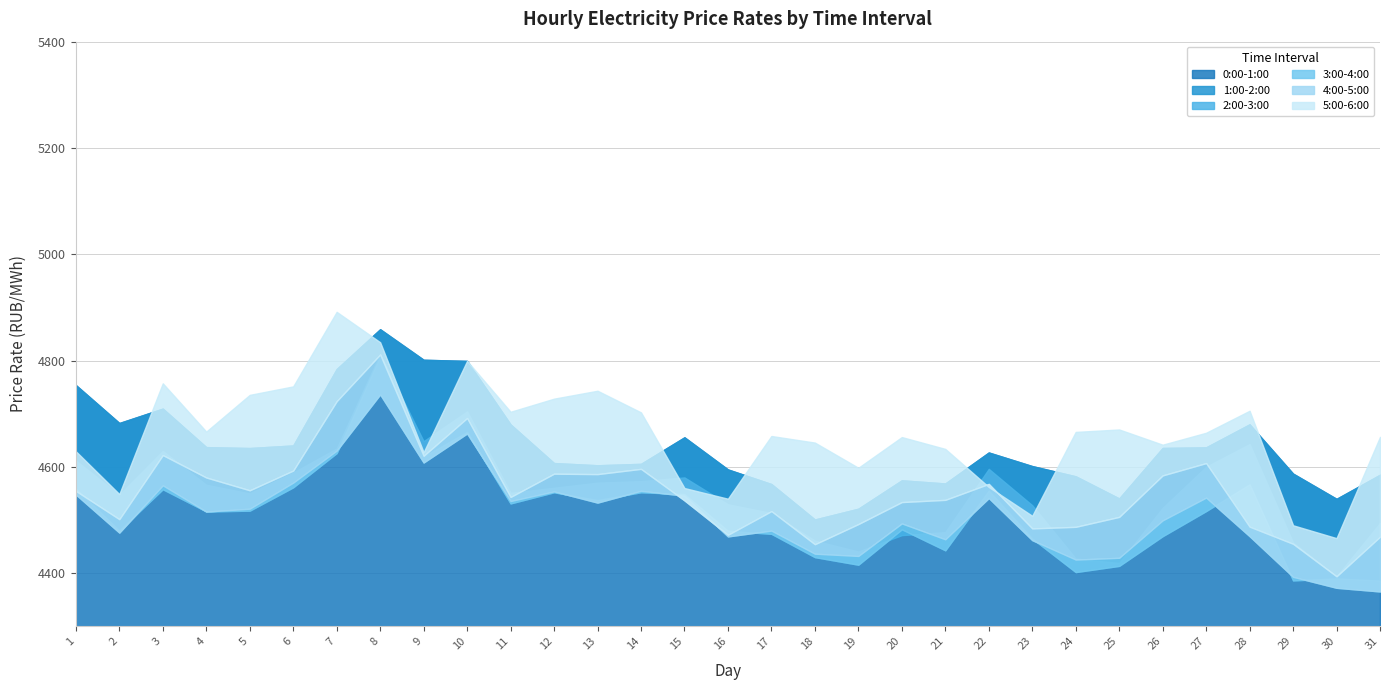

What is the highest value of the 4:00-5:00 series?

4811.4